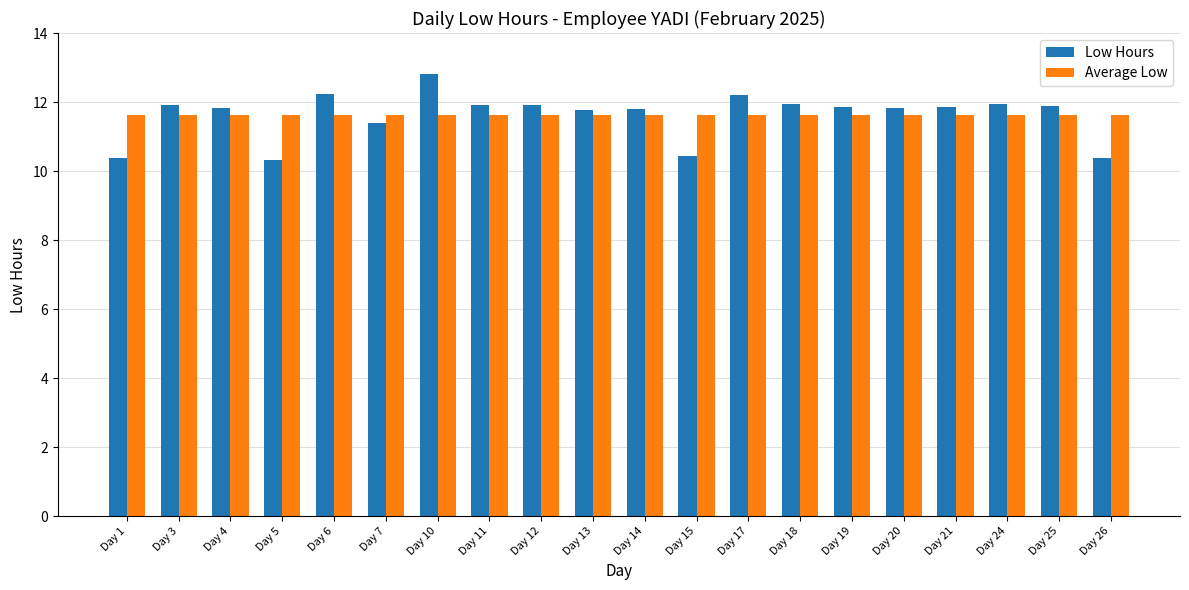

What is the value of the Average Low bar at the 6th from the left?

11.6